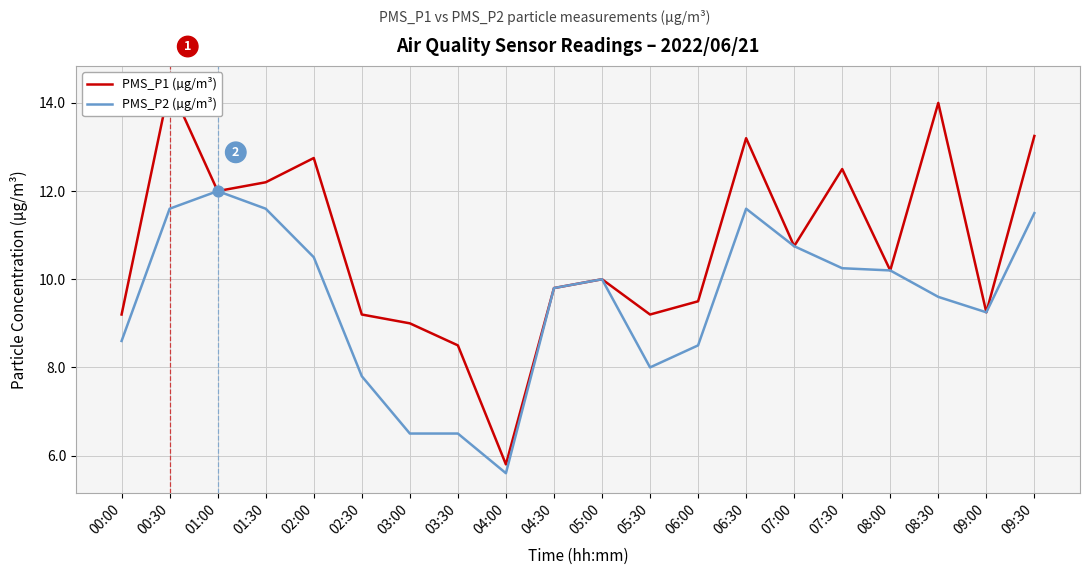

At how many categories does at least one series exceed 10?

10